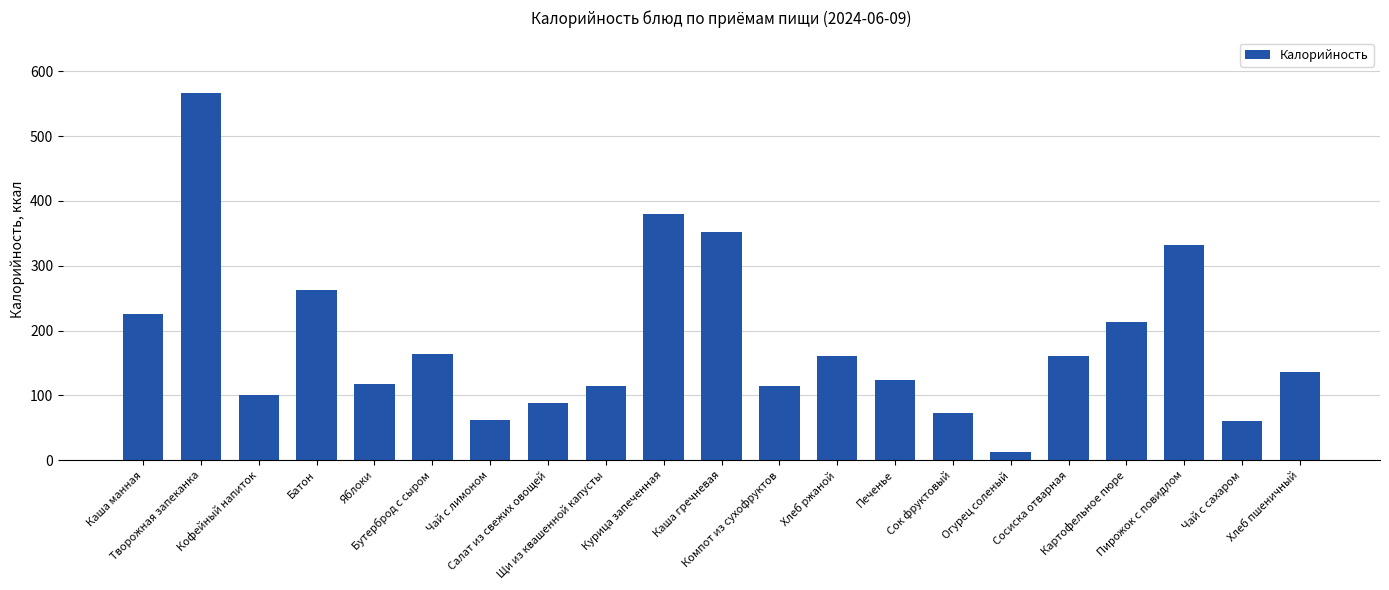

What is the greatest value displayed?

567.0